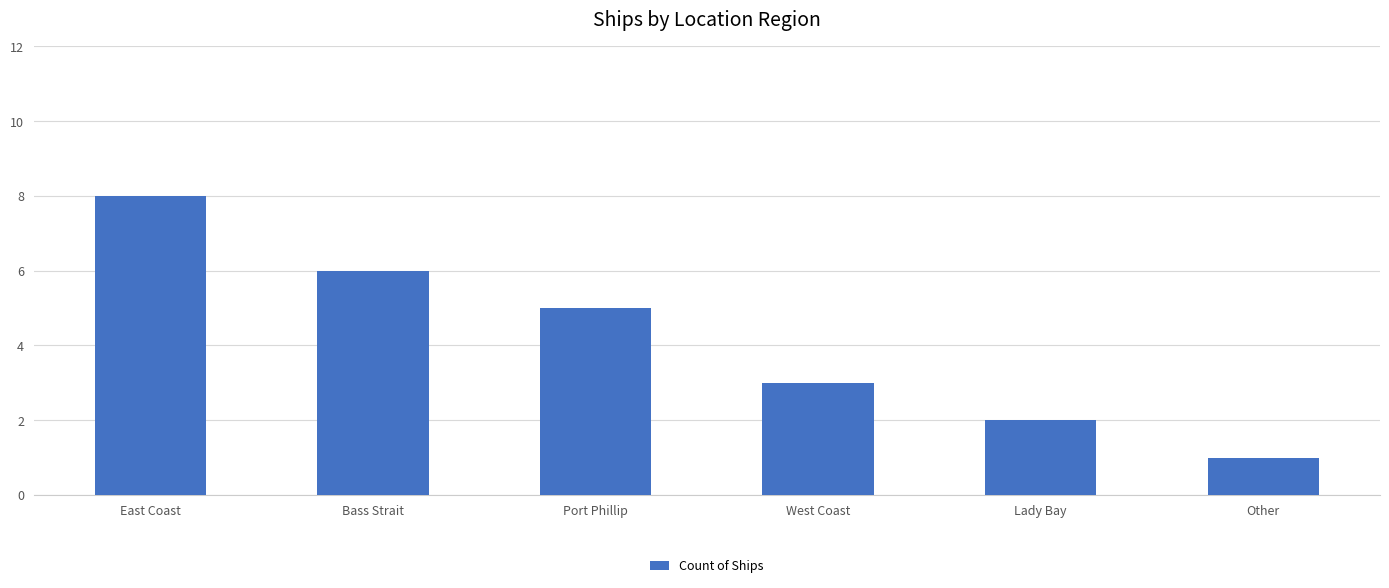

True or false: the data shows 5 at Port Phillip.

True